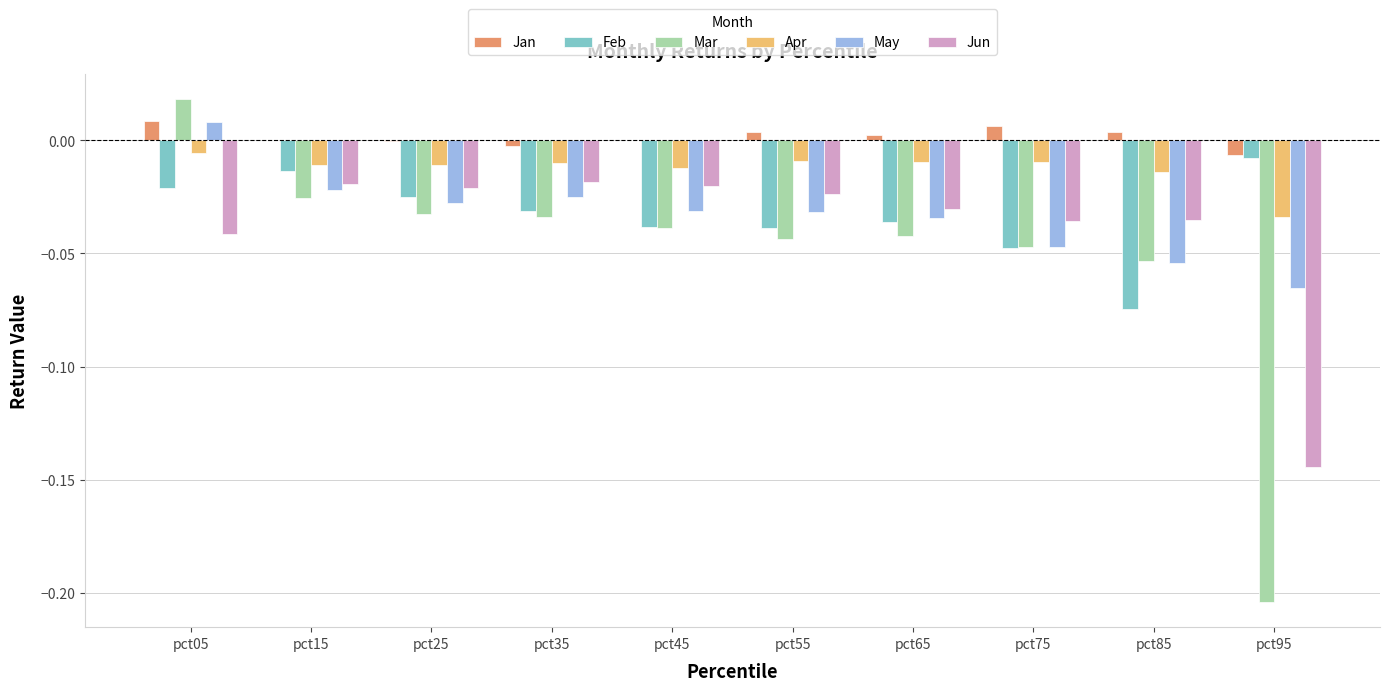

Are the bars grouped side by side (vs. stacked)?

Yes